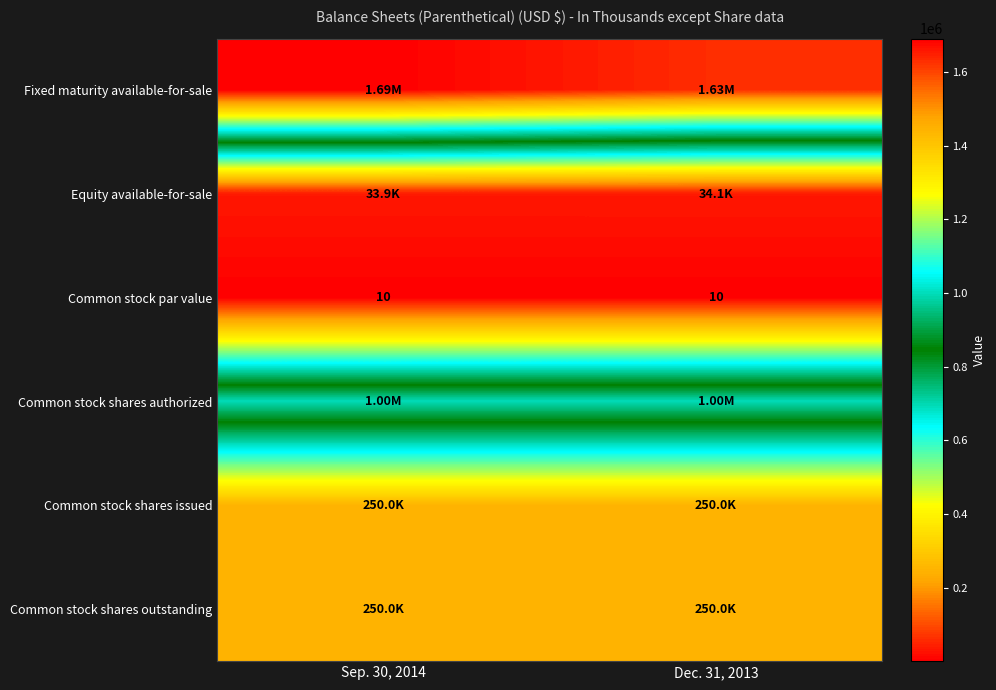

What is the spread (max minus min) of values at Sep. 30, 2014?

1691459